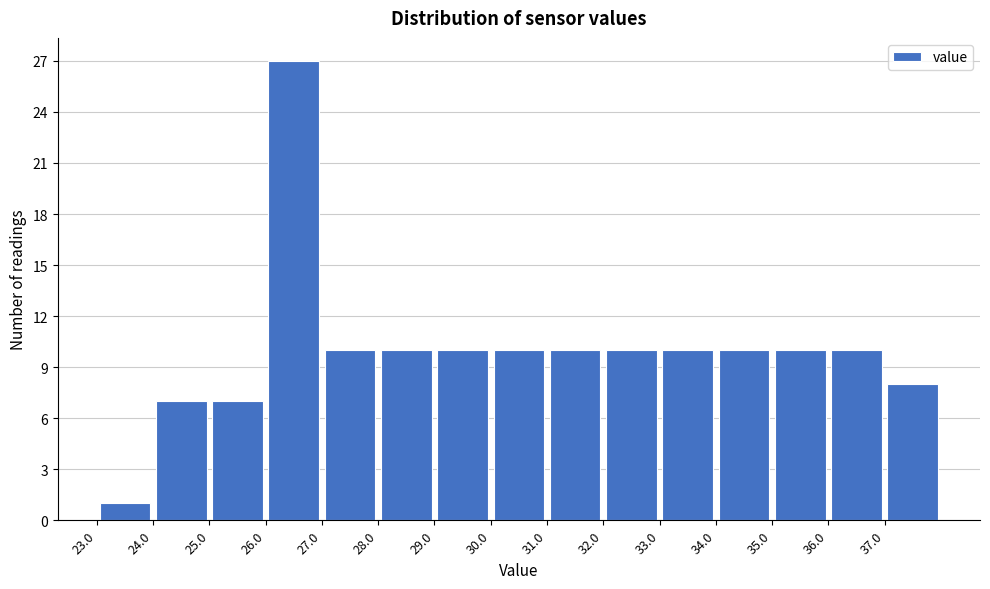

What is the height of the bar covering 26 to 27 on the x-axis? The values are not printed on the chart, so give them approximately, as read against the axis.

27